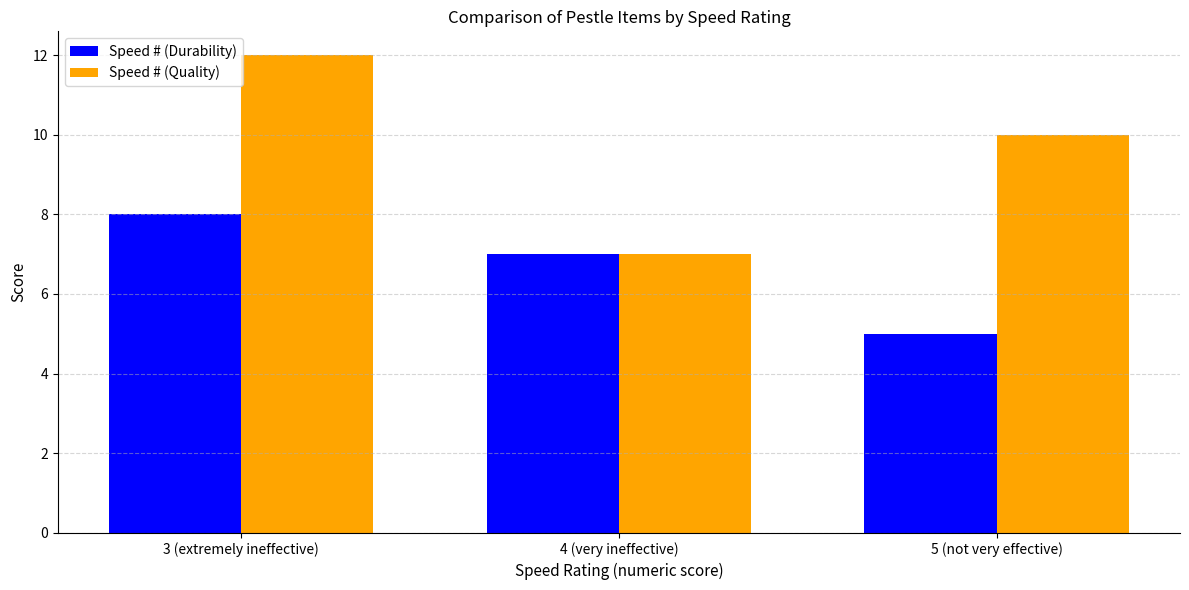

Is the value of Speed # (Quality) at 4 (very ineffective) greater than the value of Speed # (Durability) at 5 (not very effective)?

Yes